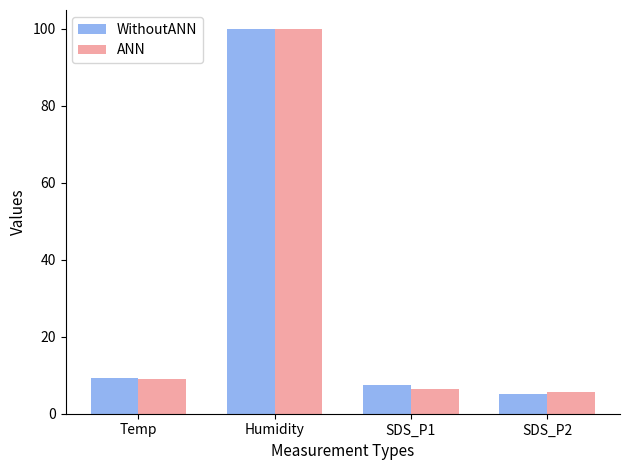

At which category is the sum across all series the highest?

Humidity